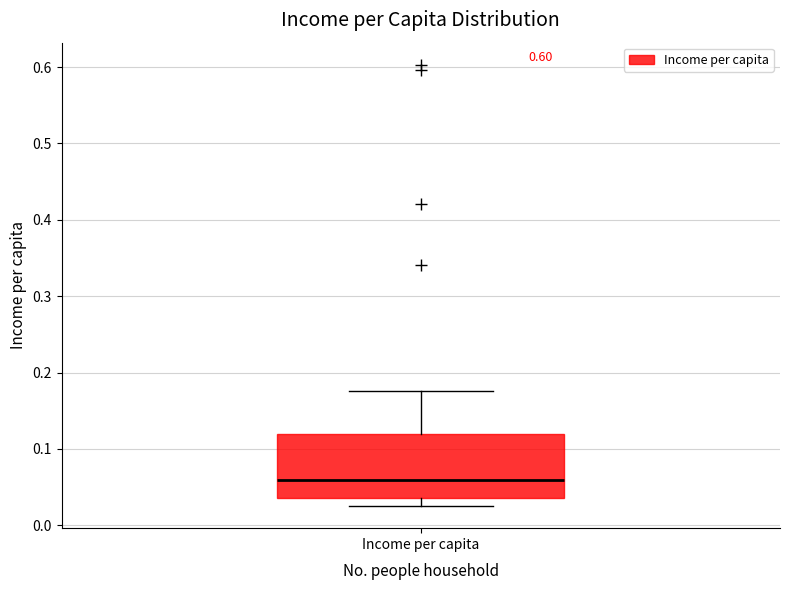

Transcribe this box plot: give where the median line is, the range the box spans, and where the two whiskers end, as read against the y-axis. The values are not printed on the chart, so give them approximately, as read against the axis.

median 0.06, box 0.04 to 0.12, whiskers 0.03 to 0.18